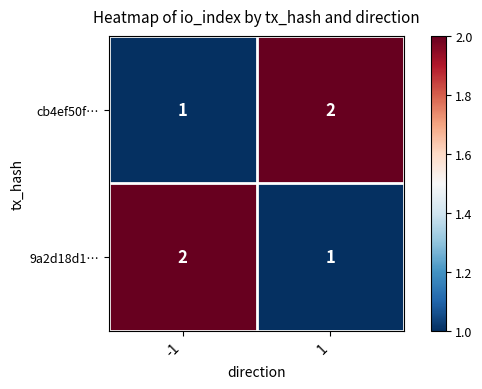

List the labels in order of cb4ef50f… value, smallest first.

-1, 1